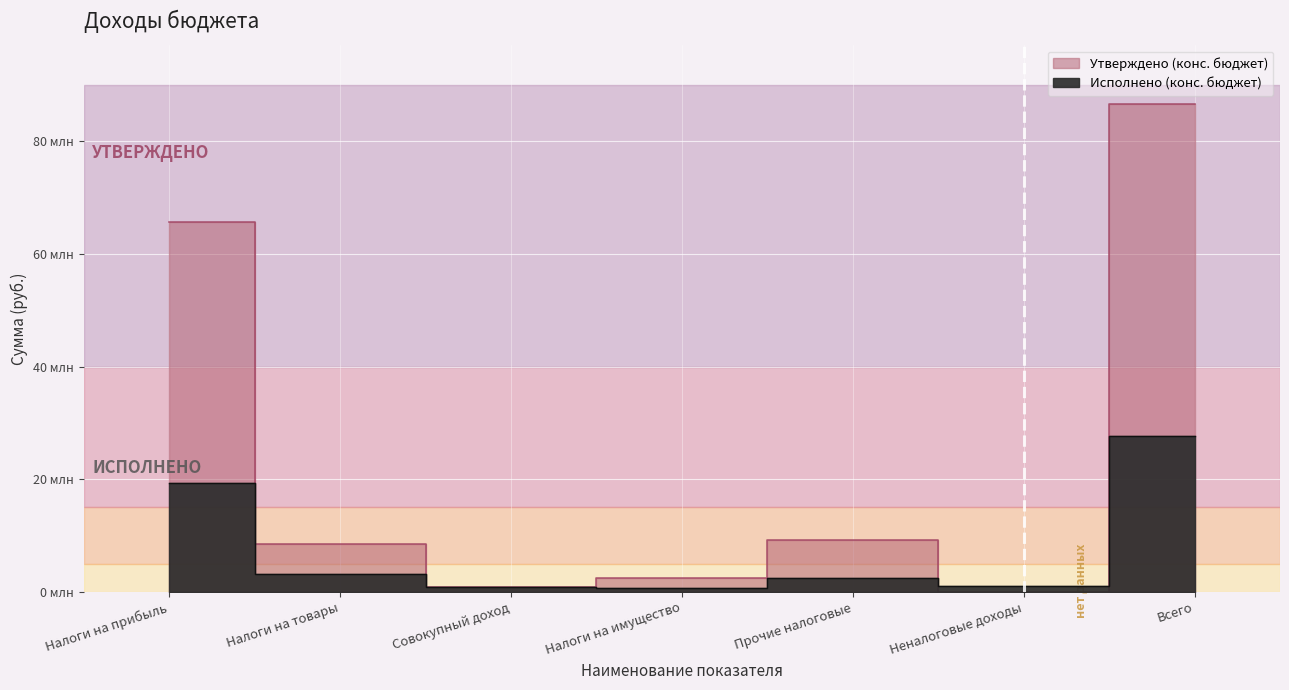

Which has a higher value, Налоги на прибыль or Налоги на товары?

Налоги на прибыль